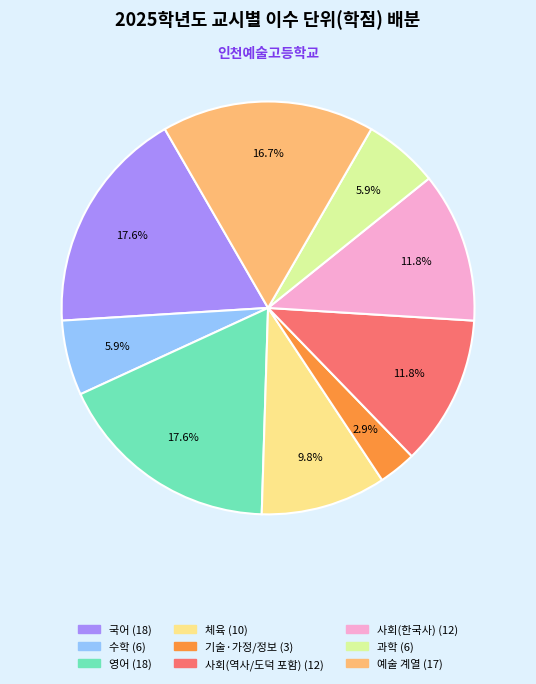

True or false: 수학 accounts for 1% of the total.

False